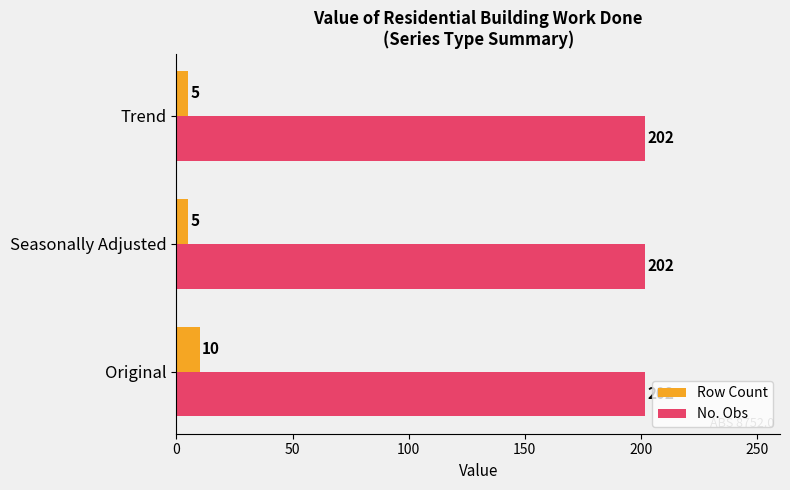

Which series has the largest total across all categories?

No. Obs